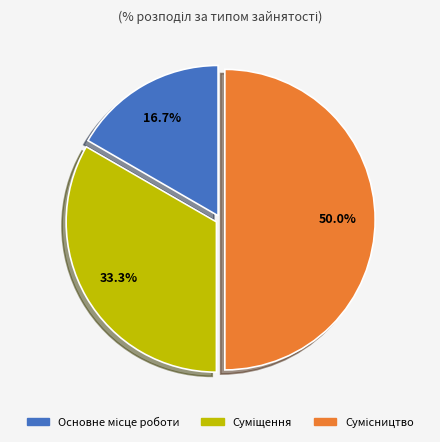

Is there any slice that represents more than half of the pie?

No